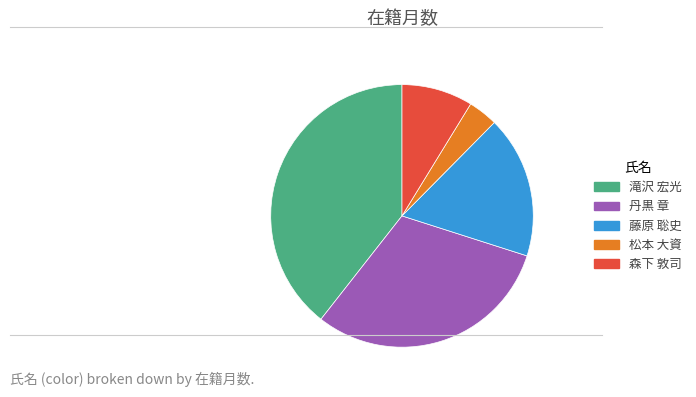

What is the smallest slice in the pie chart?

松本 大資